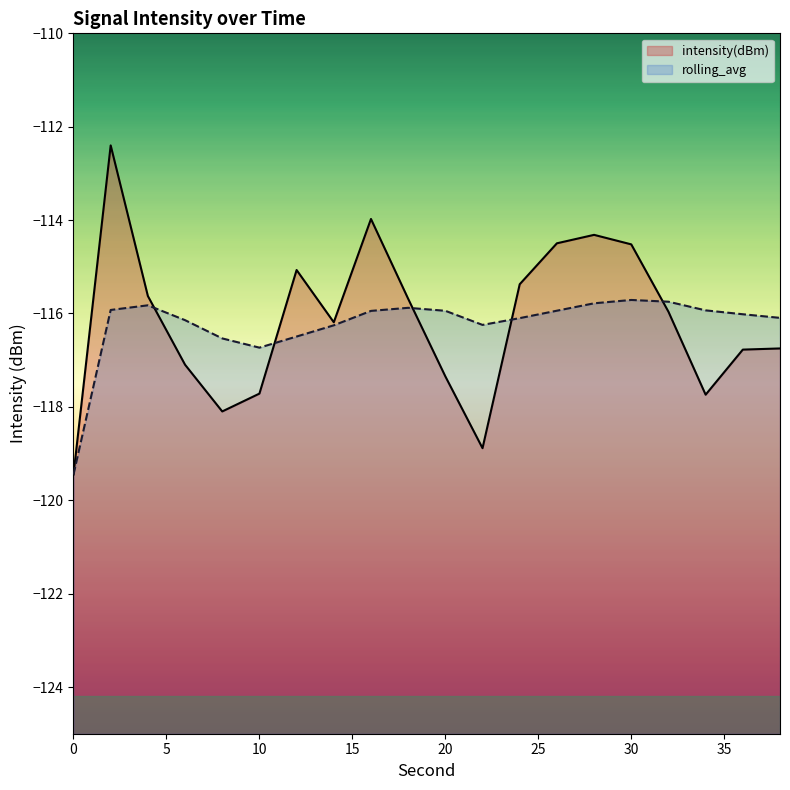

At 30, list the series in order from largest to smallest.

intensity(dBm), rolling_avg